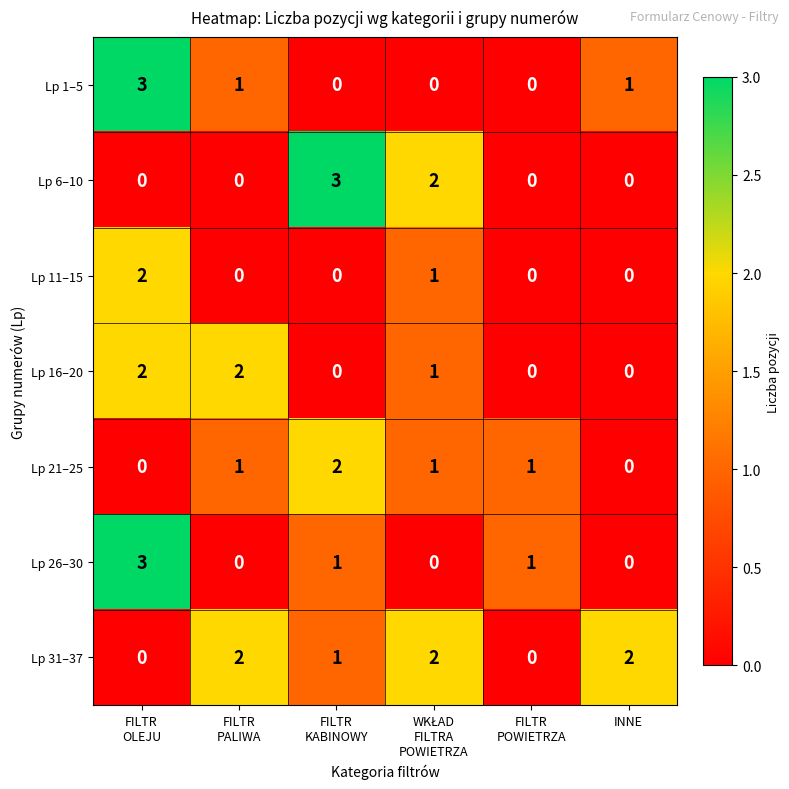

Count the number of categories in the chart.

6